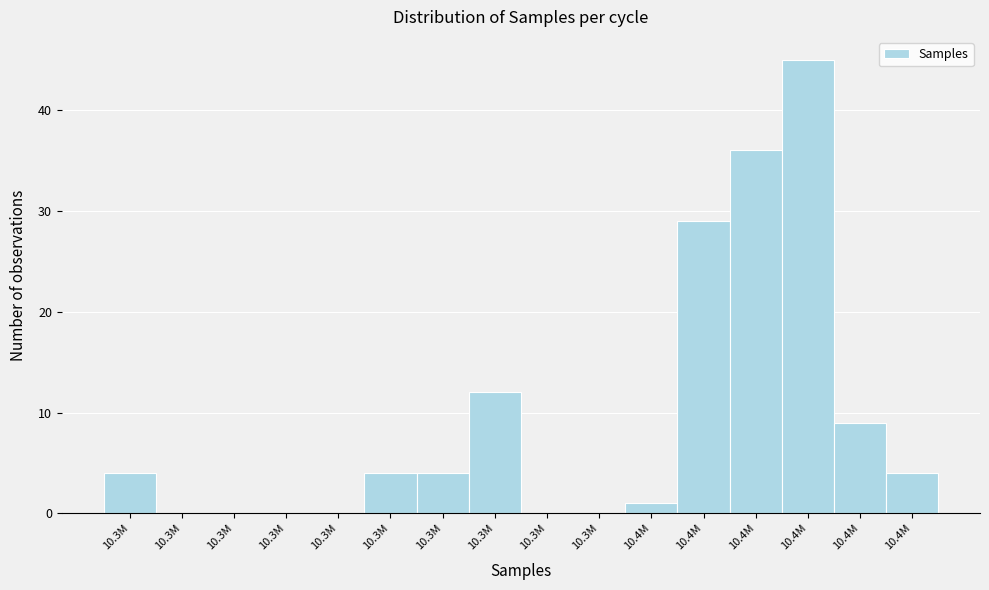

Are the bars horizontal?

No